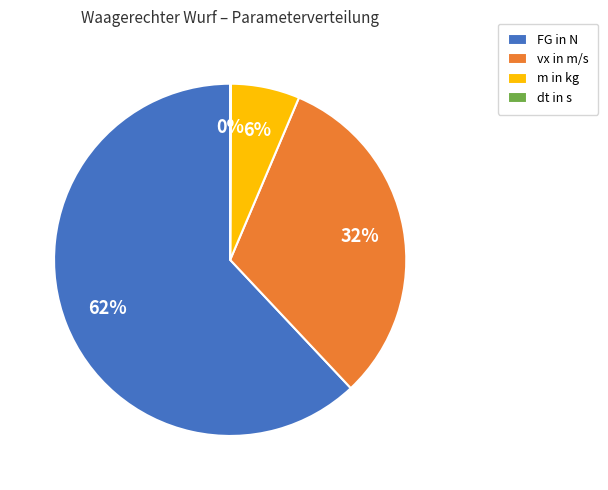

Is it true that m in kg is 6% of the pie?

True